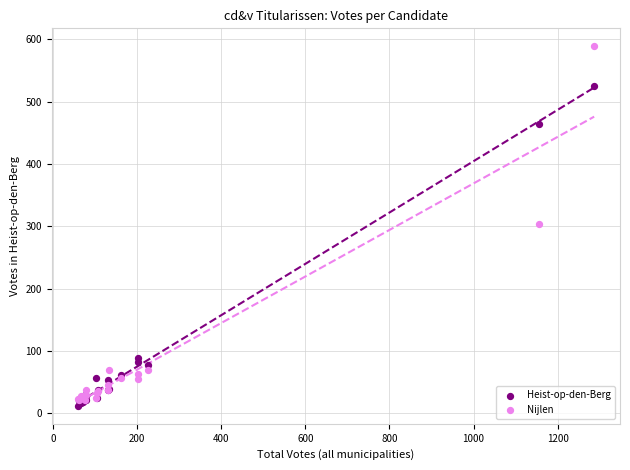

Which series contains the highest Y value?

Nijlen